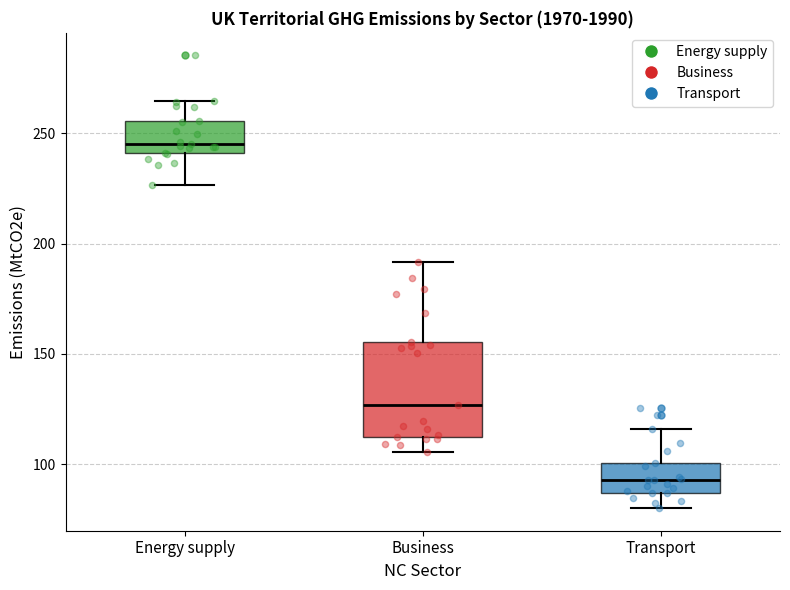

Which box is the tallest, from its lower edge to its upper edge?

Business